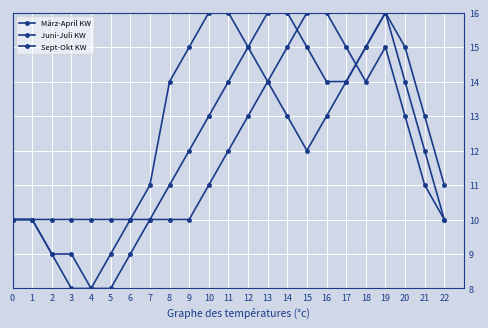

How many series are shown in this chart?

3